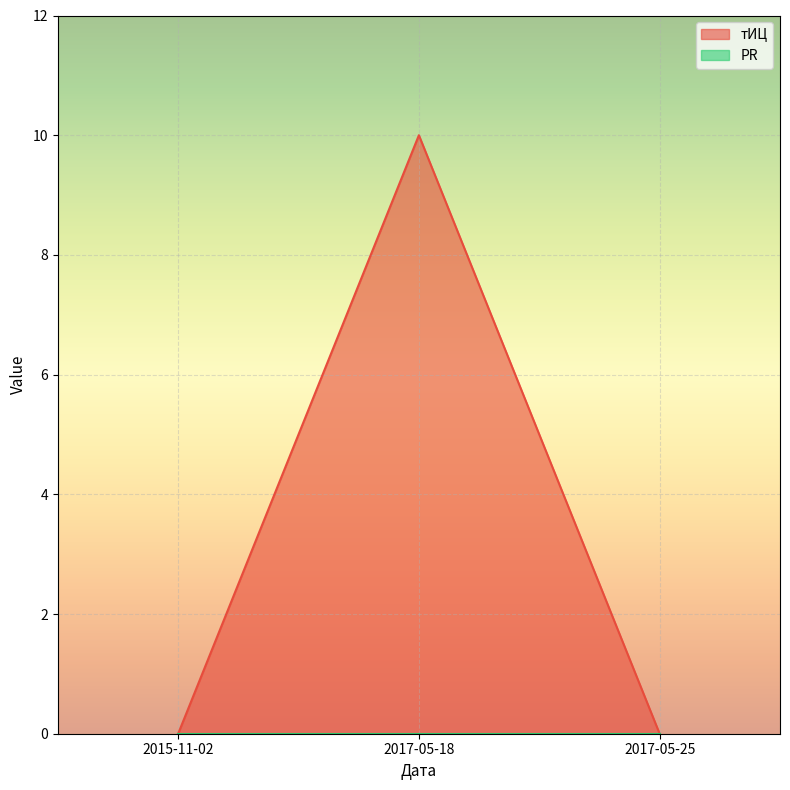

What is the difference between the maximum and second lowest values?

10